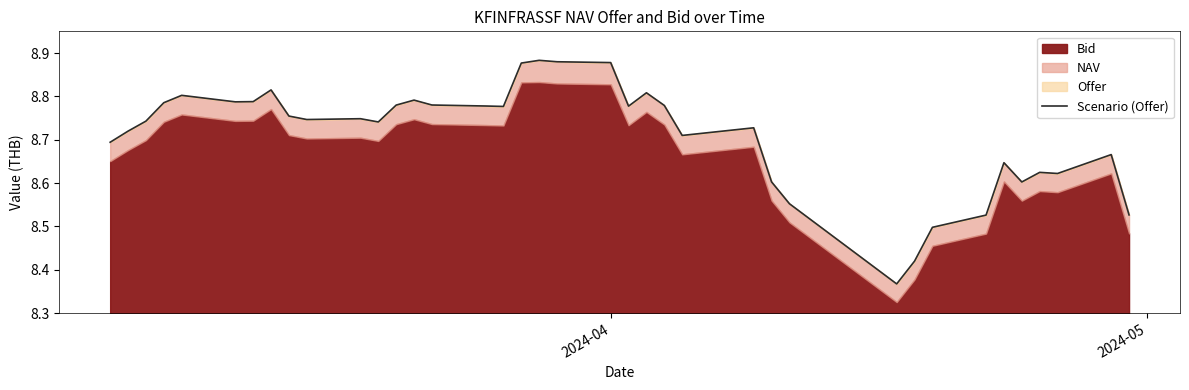

What is the difference between the maximum and second lowest values?

0.5